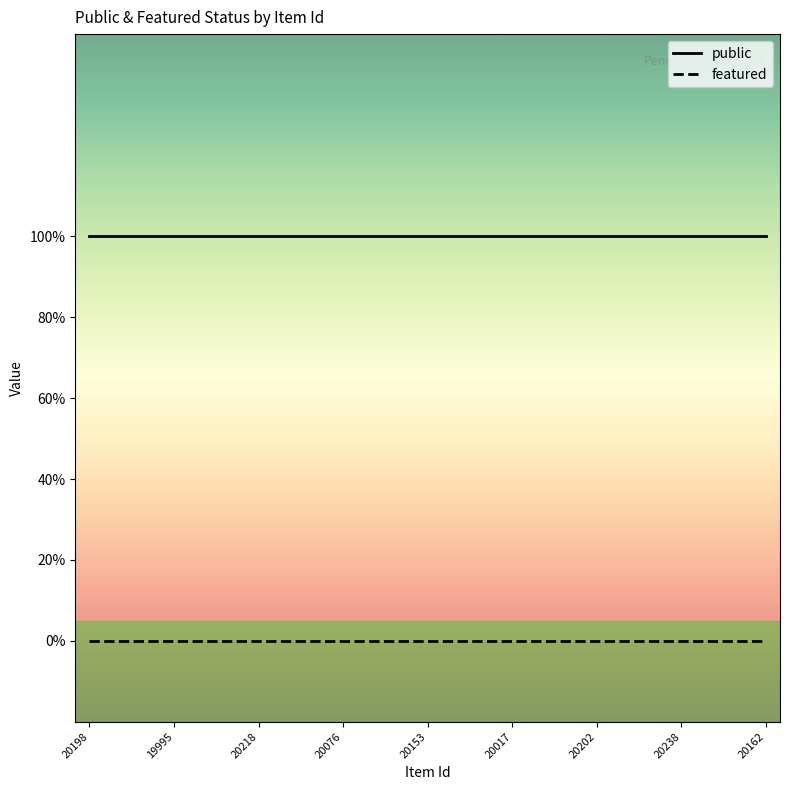

True or false: featured and public cross at least once.

False